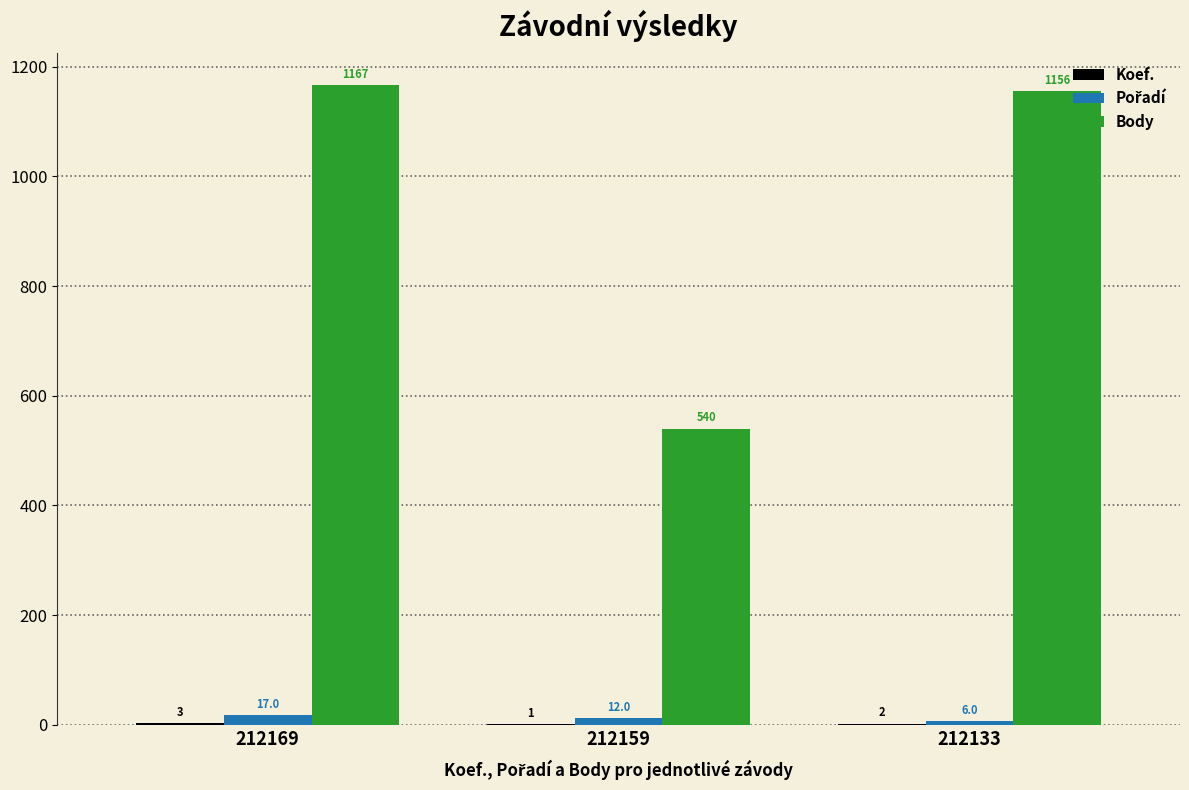

At which label does Body first exceed 1156?

212169